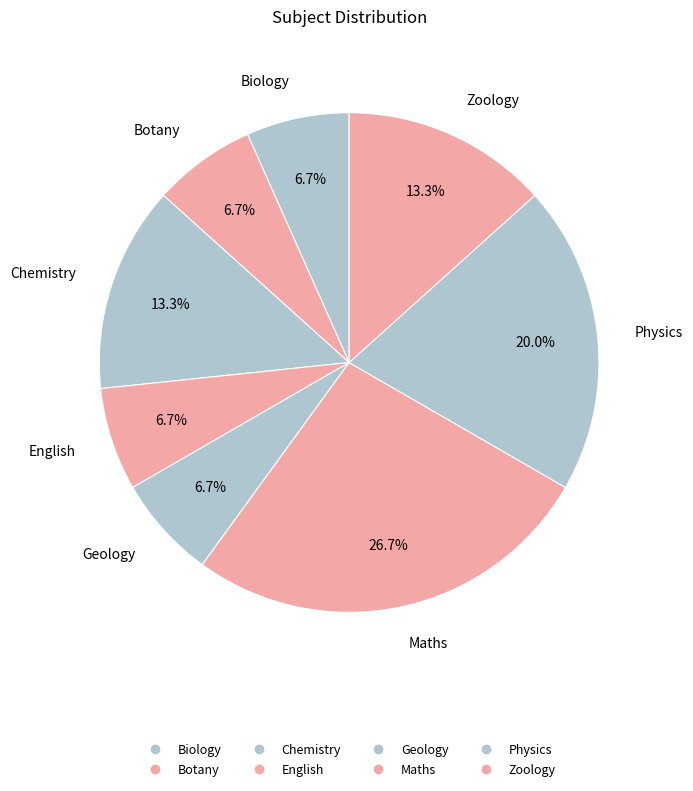

What is the largest slice in the pie chart?

Maths